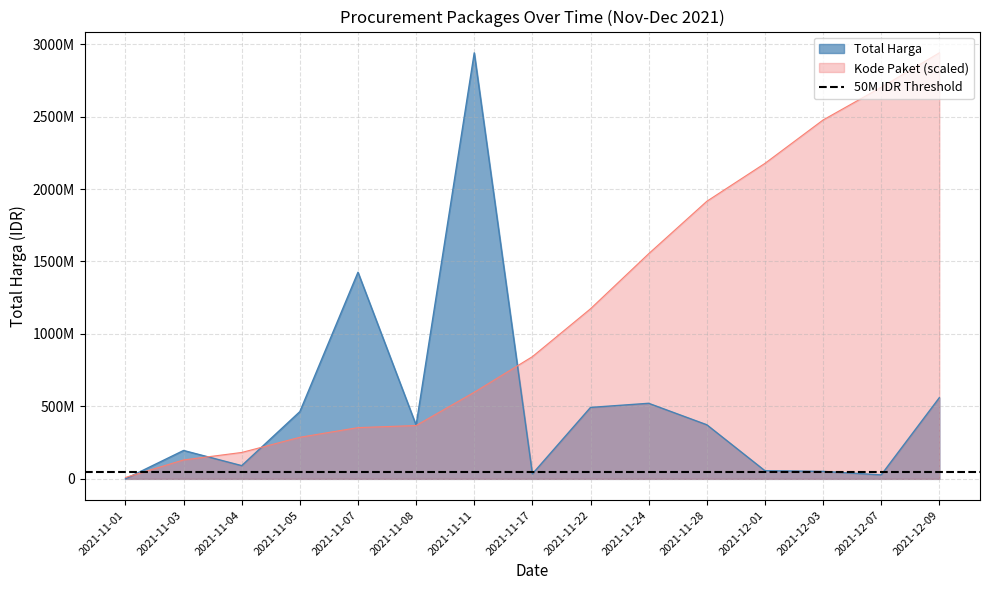

Is the value of Kode Paket at 2021-11-24 greater than the value of Total Harga at 2021-11-01?

Yes